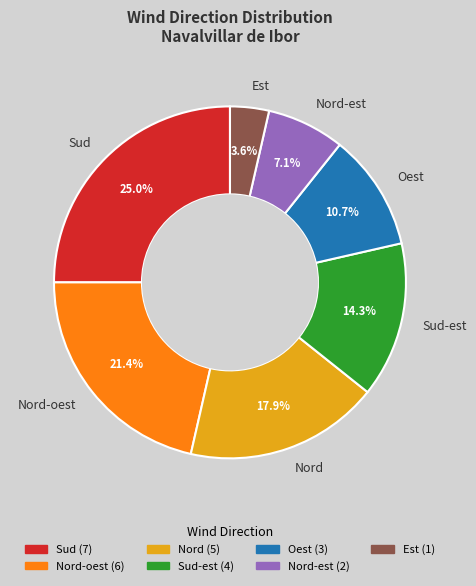

How many segments does this pie chart have?

7